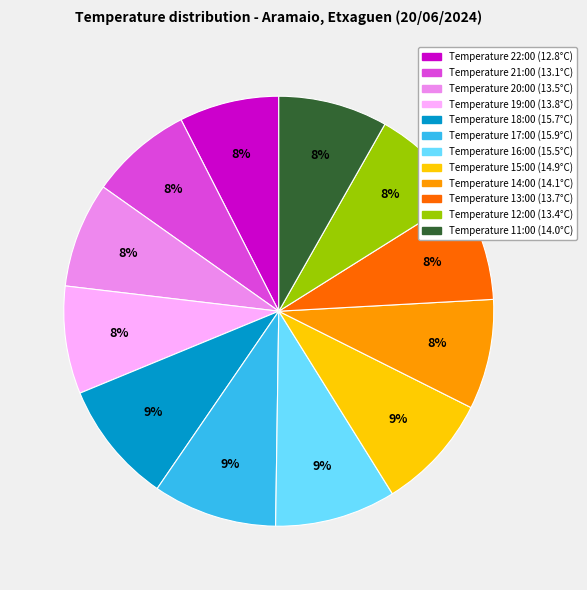

Is there a majority slice in this chart?

No